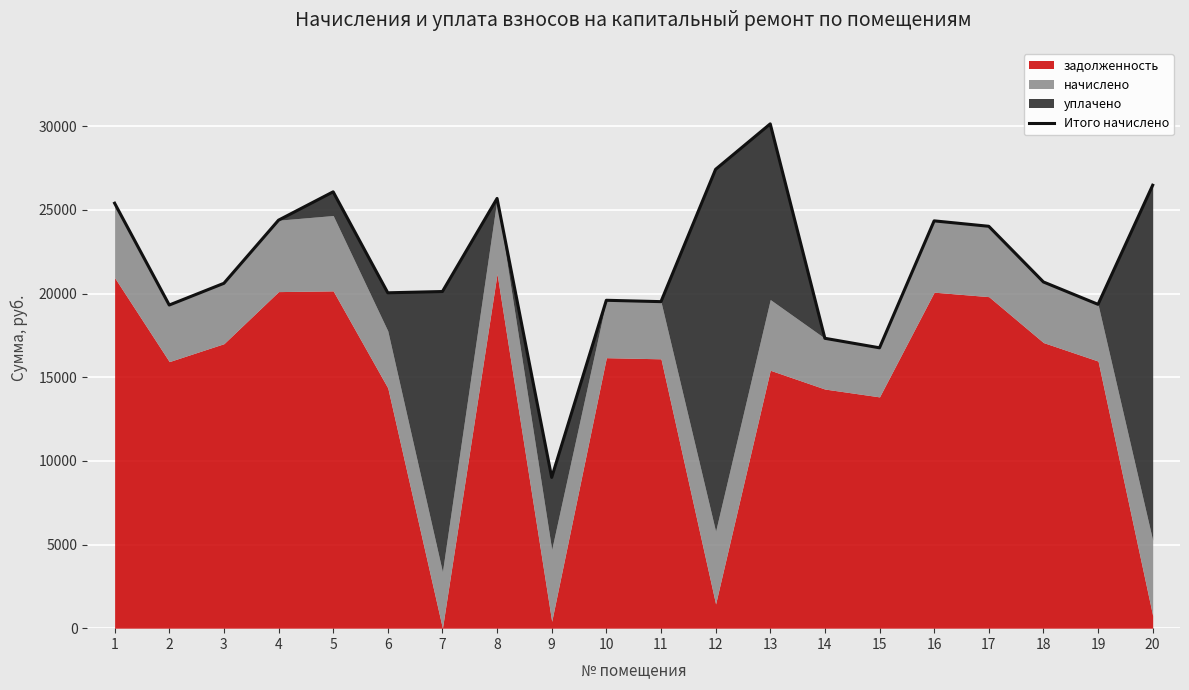

Where is the data nearest to the value 19576?

10